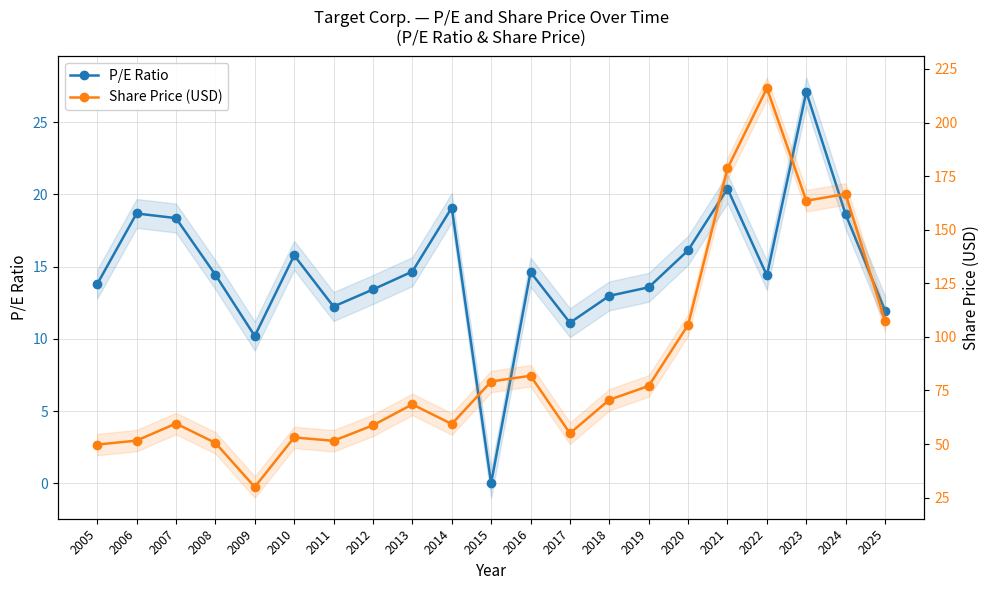

What is the value of the Share Price (USD) point at the 20th from the left?

166.7